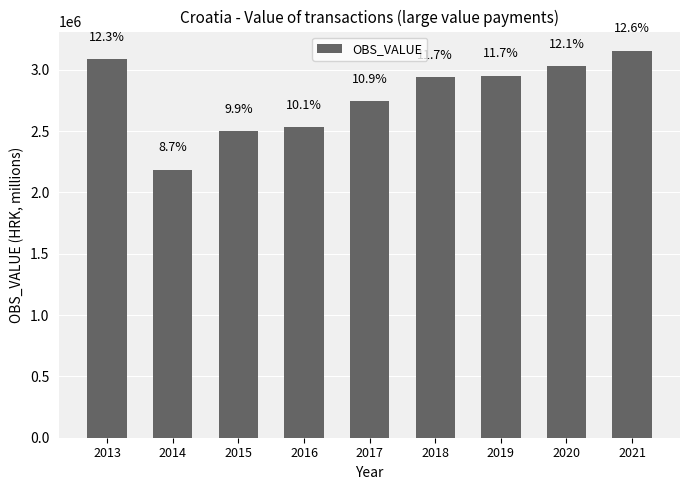

At which label does the data first exceed 2937307?

2013